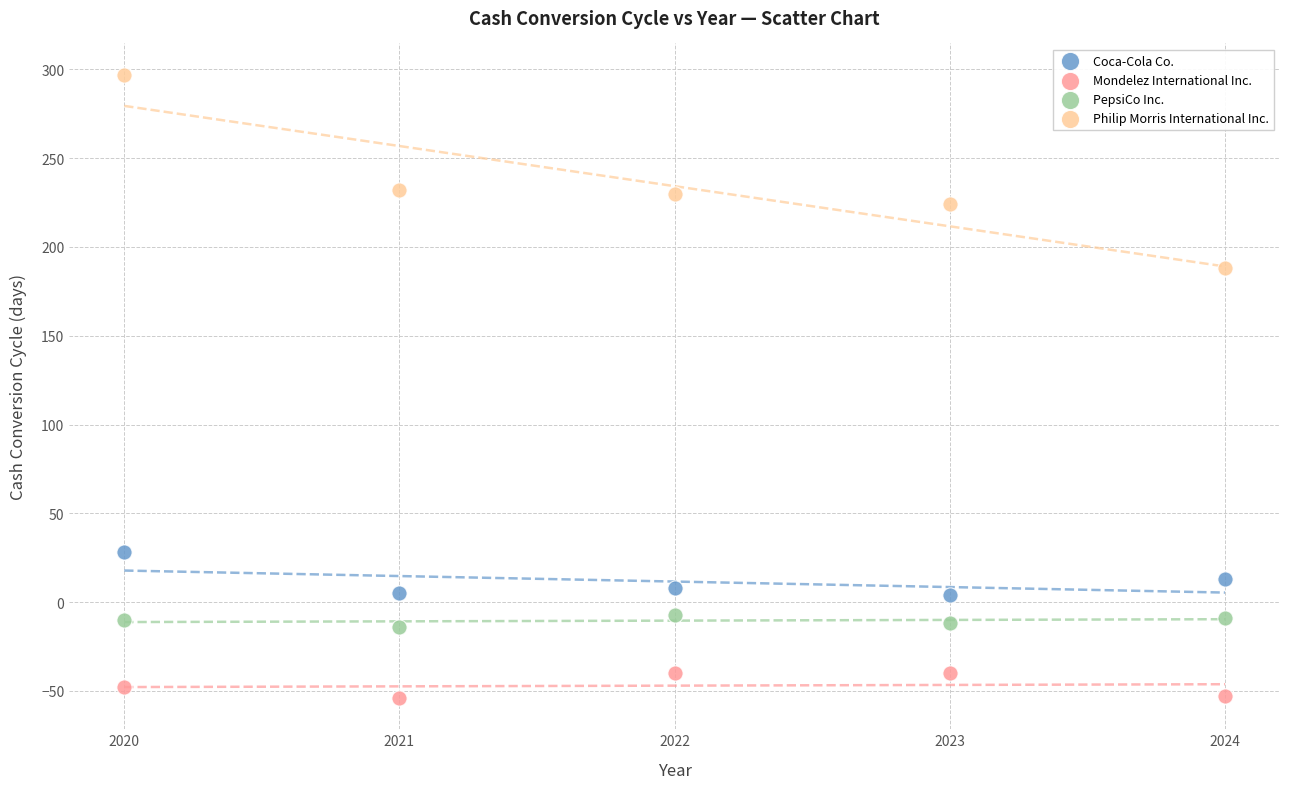

Which series contains the highest Y value?

Philip Morris International Inc.